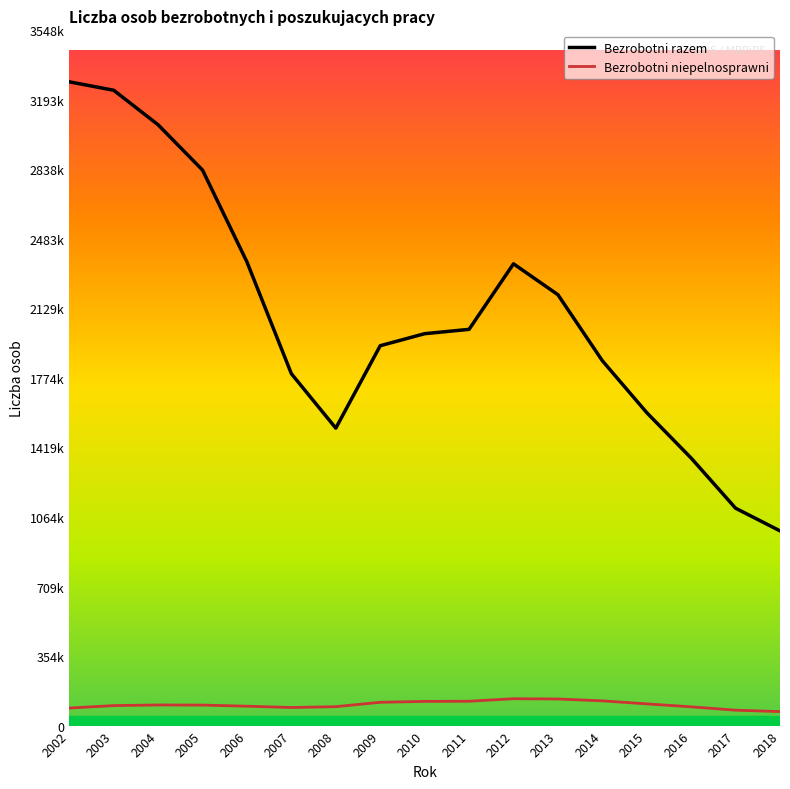

True or false: Bezrobotni razem and Bezrobotni niepelnosprawni intersect in this chart.

False